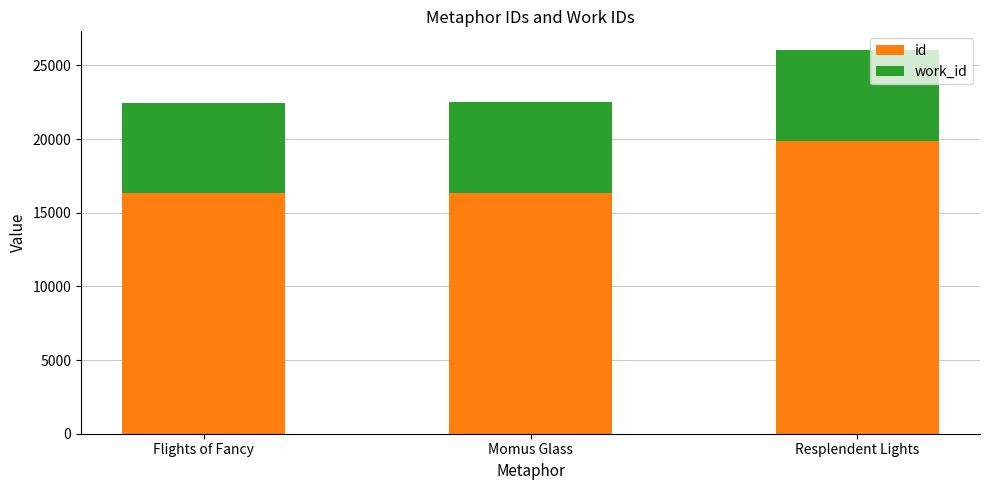

What is the highest value of the id series?

19847